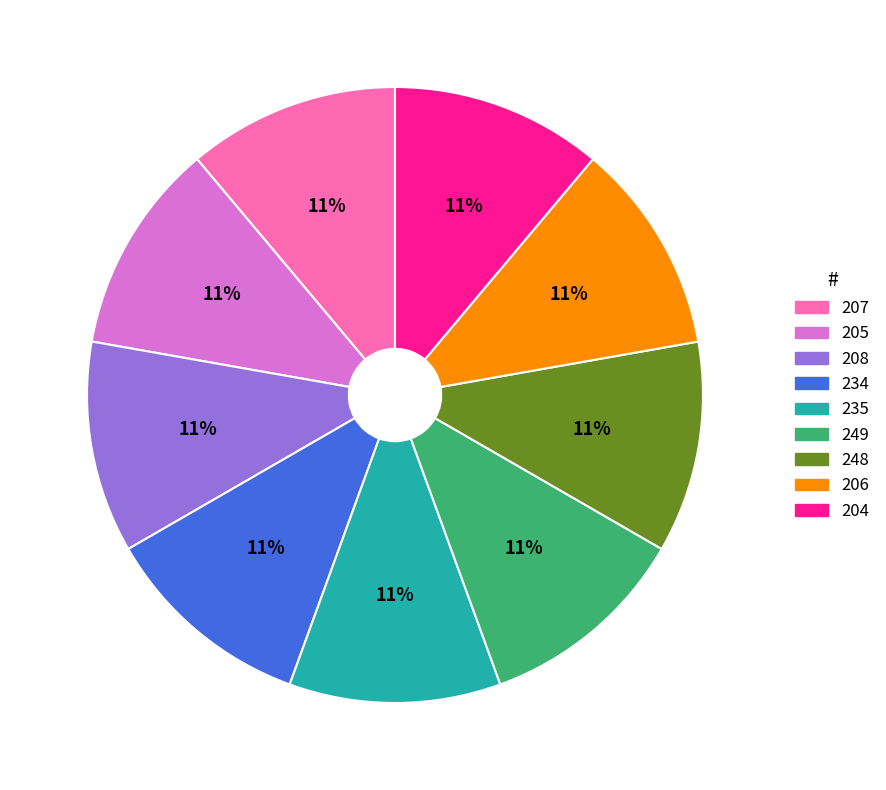

Is there any slice that represents more than half of the pie?

No